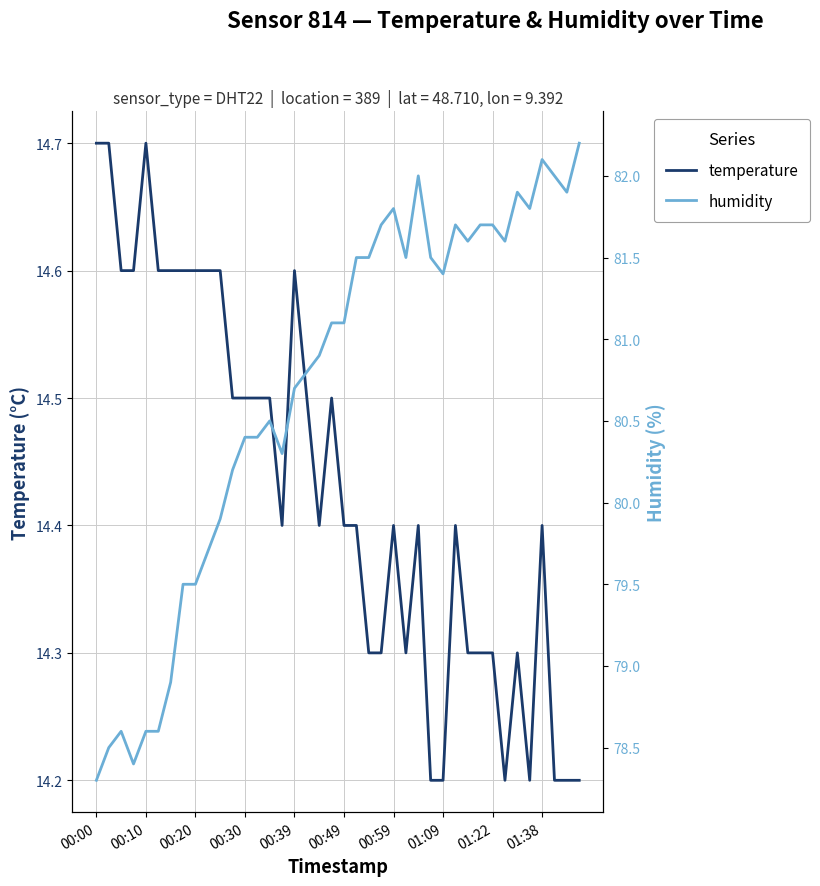

What is the value of the humidity point at the 5th from the left?

78.6